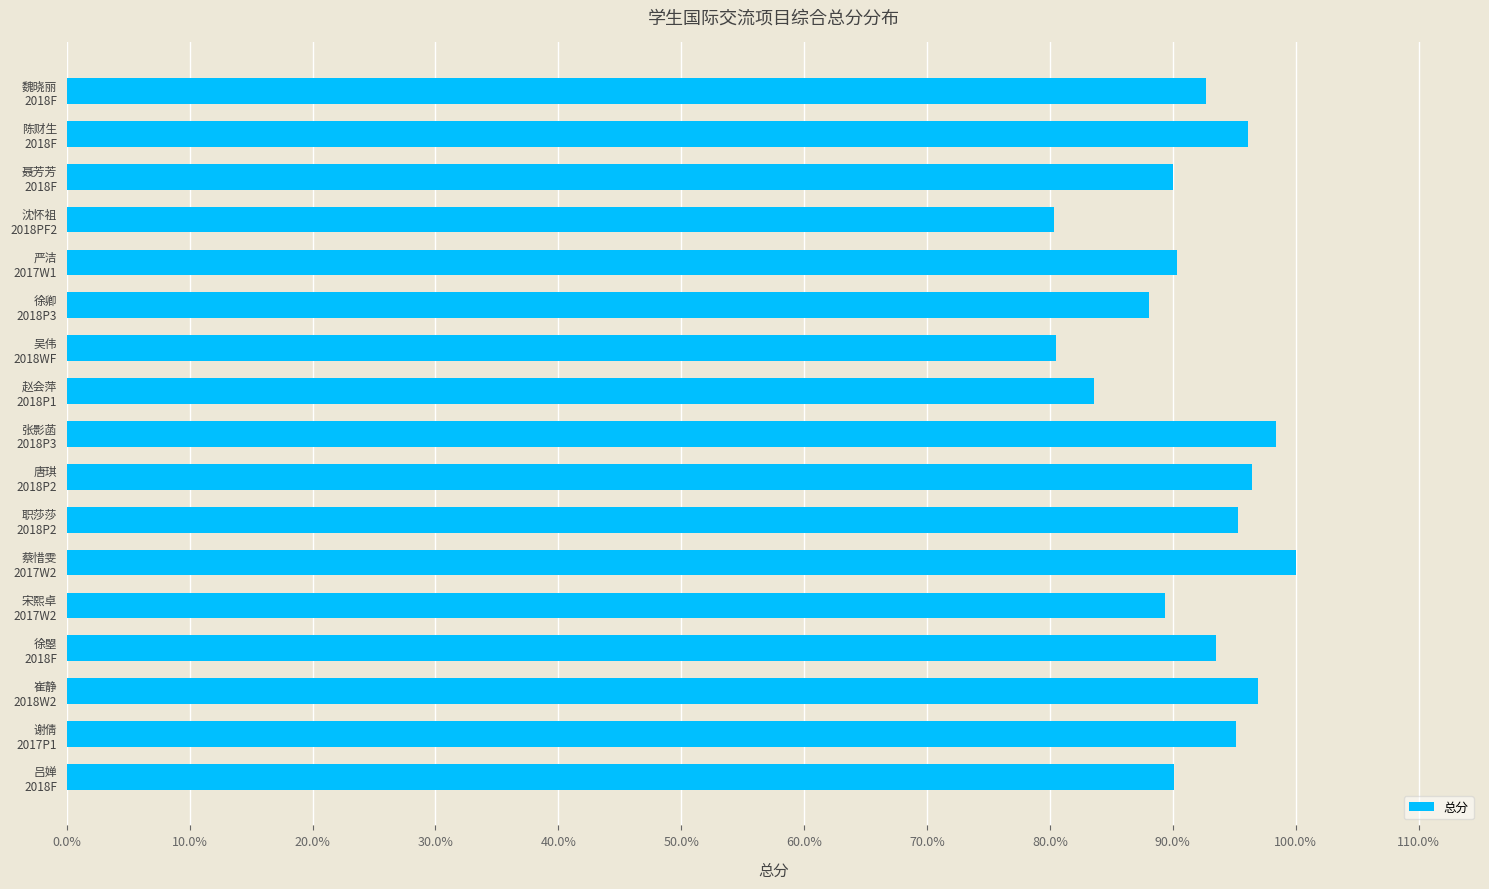

What is the difference between the maximum and second lowest values?

19.5